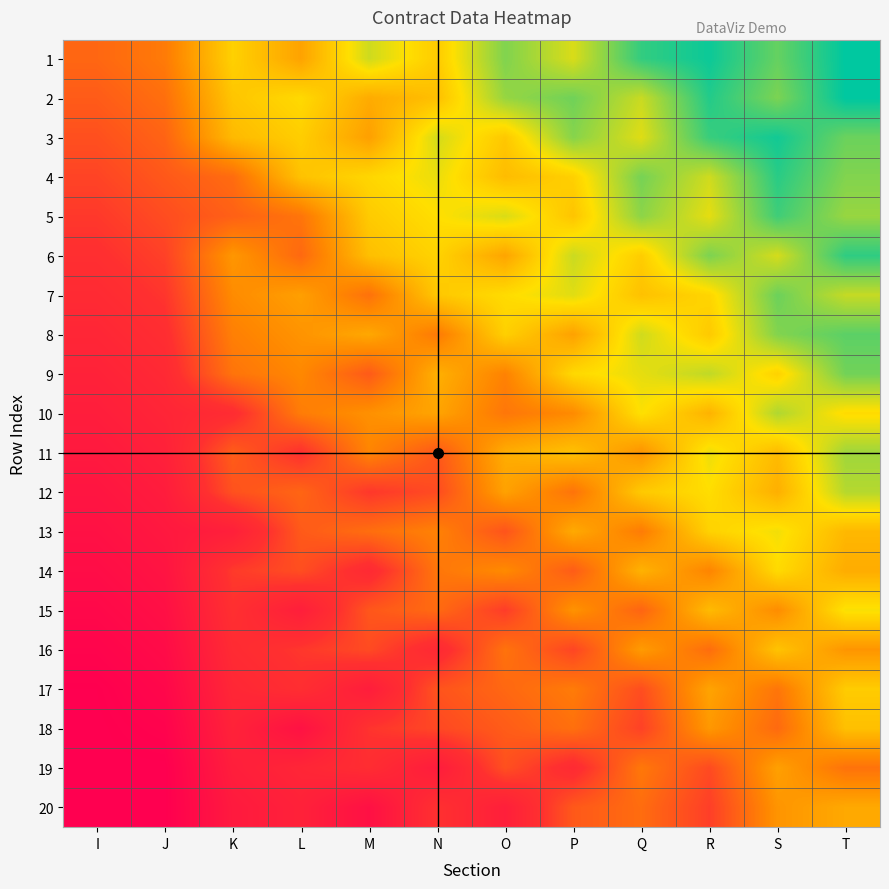

At how many categories does at least one series exceed 0?

12